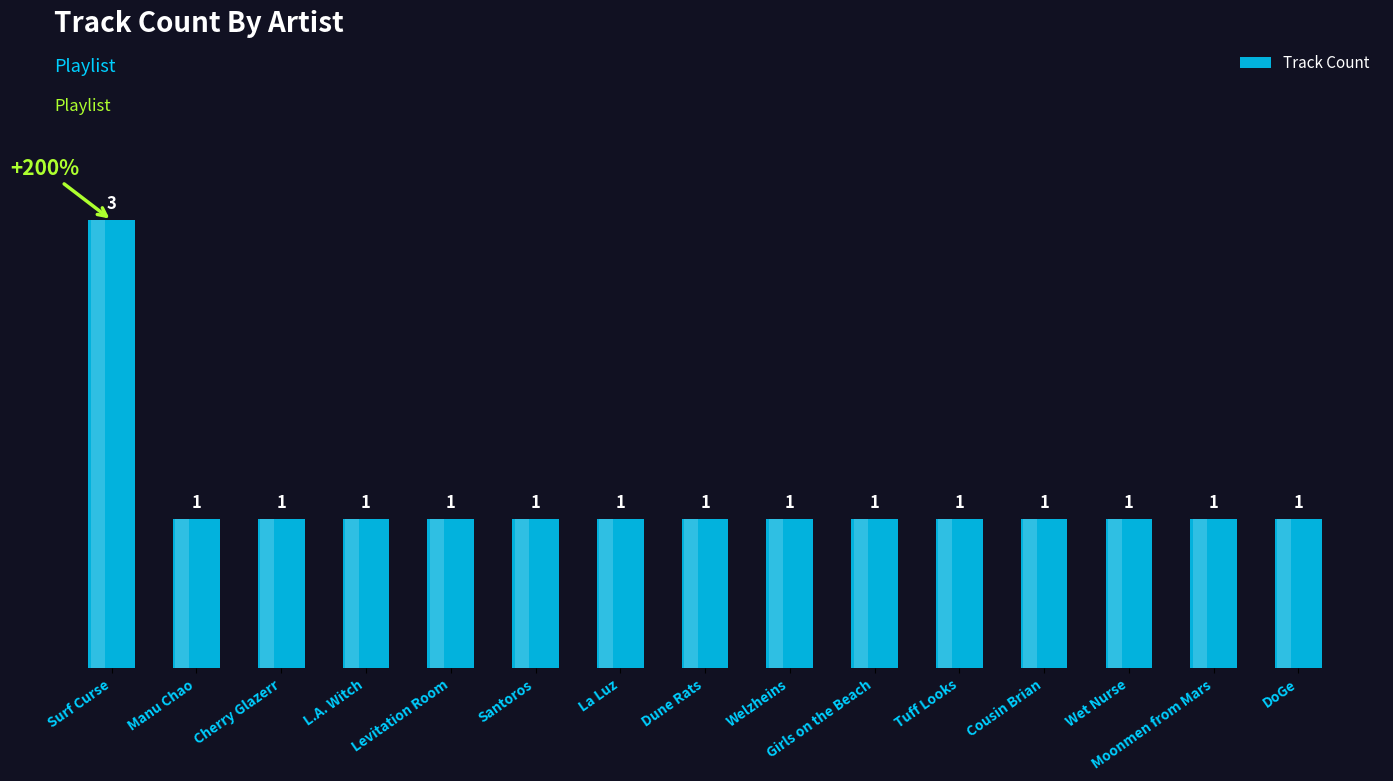

What is the minimum value shown in the chart?

1